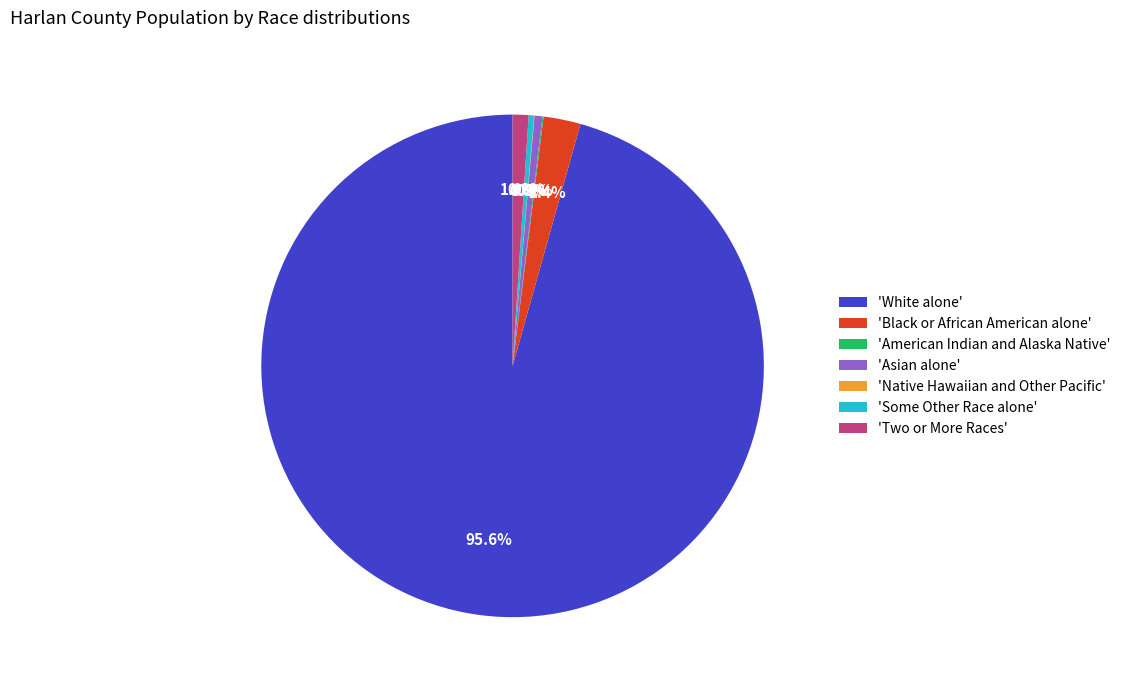

Is 'White alone' the majority of the pie?

Yes